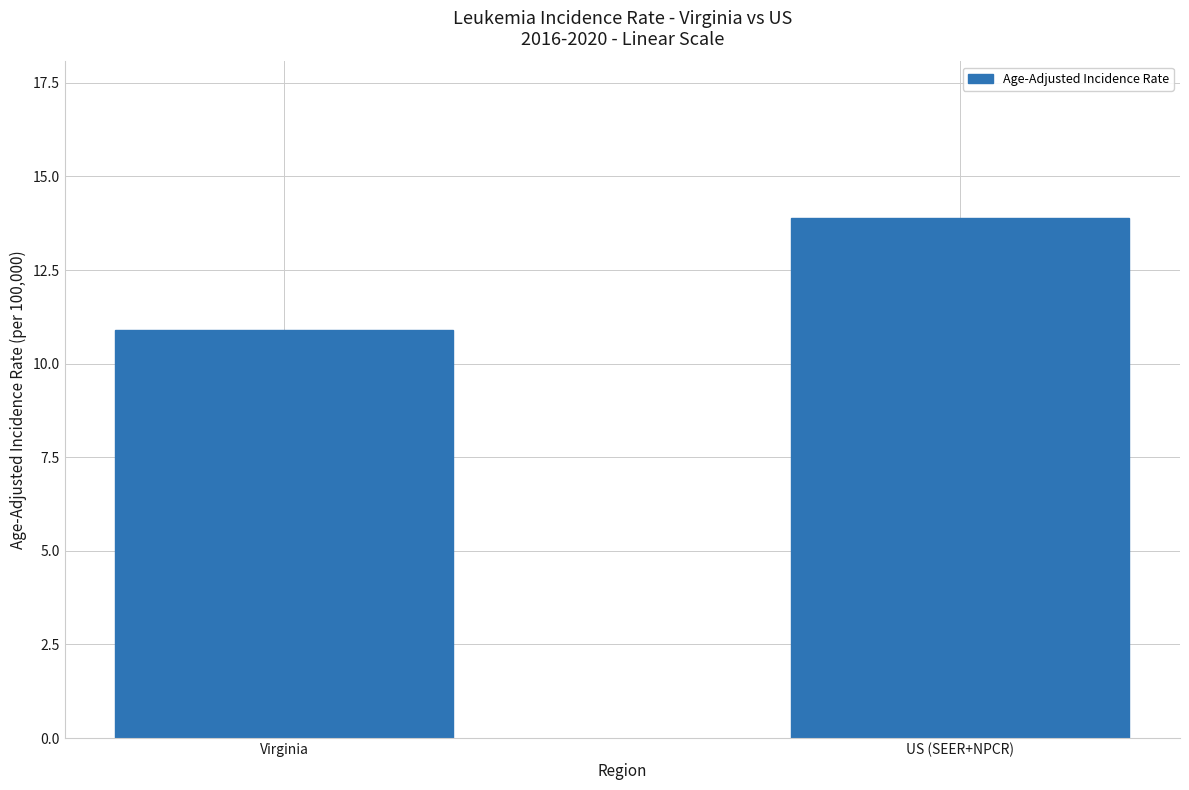

What is the sum of all values?

24.8